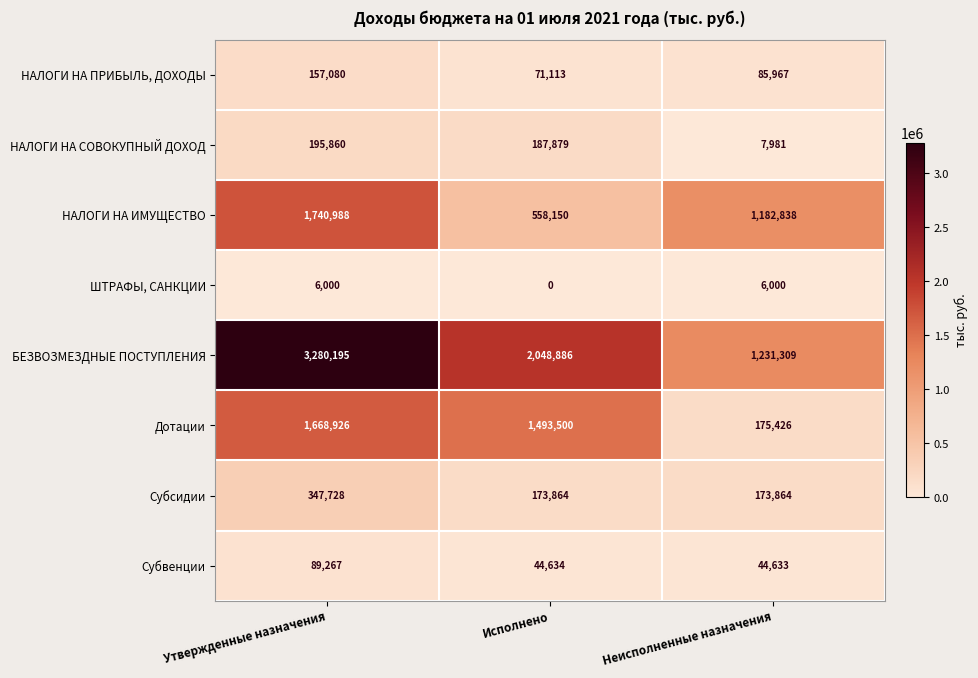

At Исполнено, list the series in order from largest to smallest.

БЕЗВОЗМЕЗДНЫЕ ПОСТУПЛЕНИЯ, Дотации, НАЛОГИ НА ИМУЩЕСТВО, НАЛОГИ НА СОВОКУПНЫЙ ДОХОД, Субсидии, НАЛОГИ НА ПРИБЫЛЬ, ДОХОДЫ, Субвенции, ШТРАФЫ, САНКЦИИ